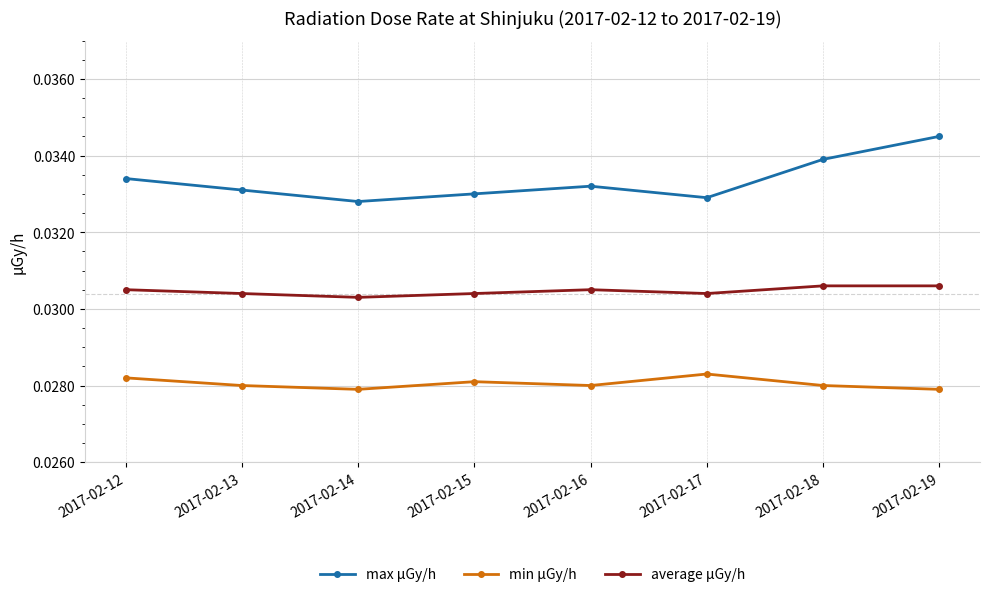

The value of max μGy/h at 2017-02-13 is 0.1. True or false?

False